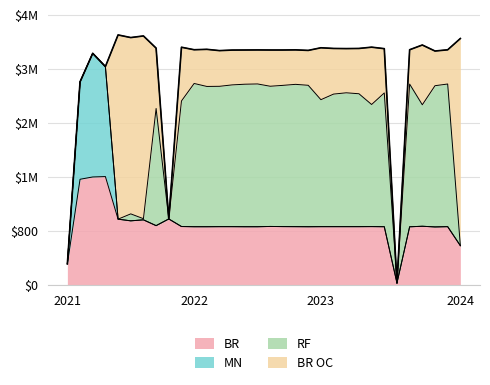

True or false: RF and BR intersect in this chart.

True